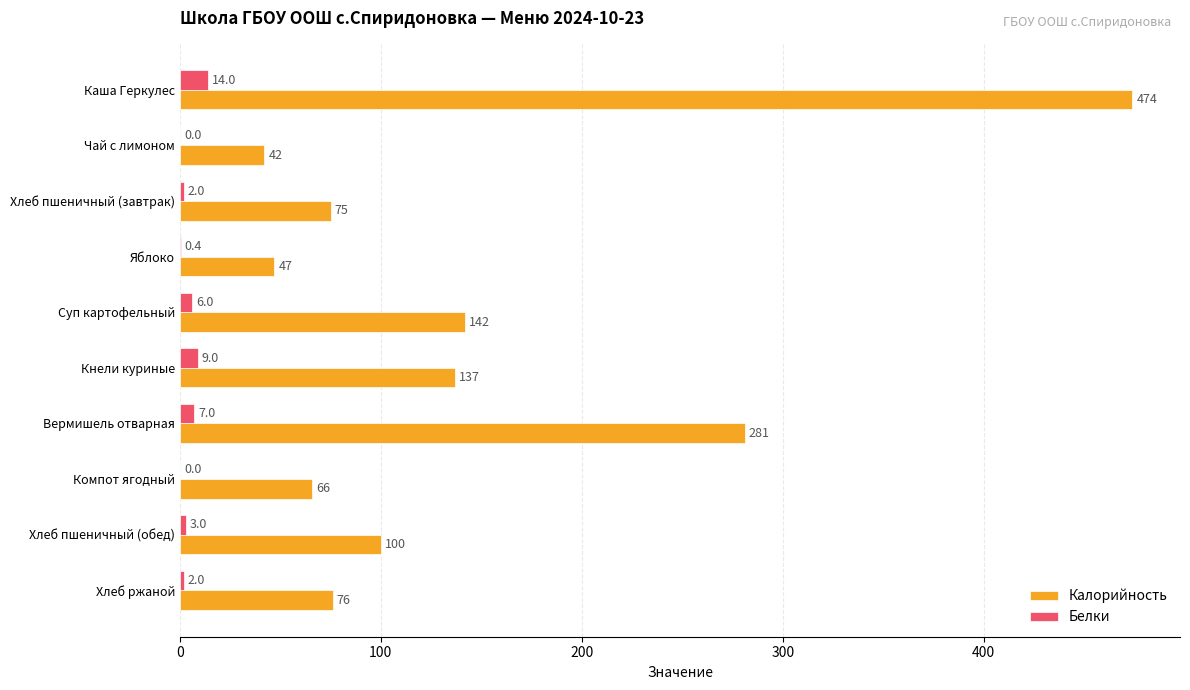

The value of Калорийность at Кнели куриные is 208.1. True or false?

False